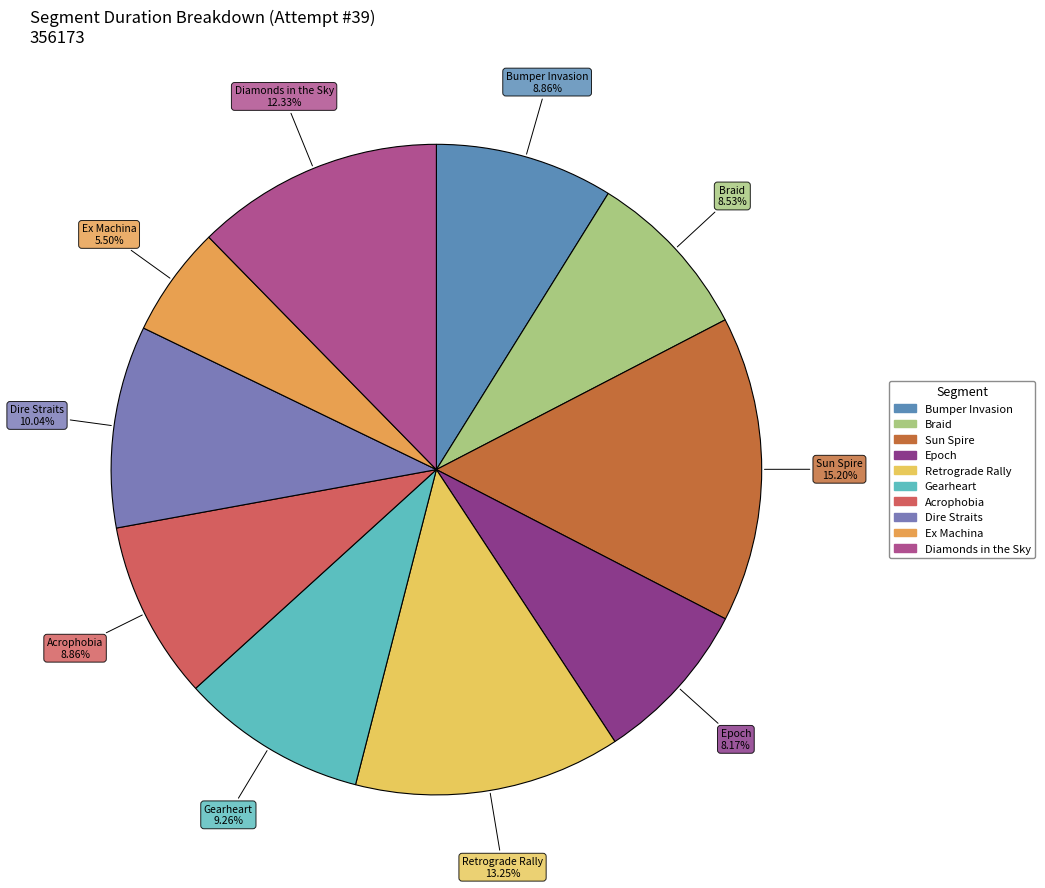

Count the number of slices in the pie.

10